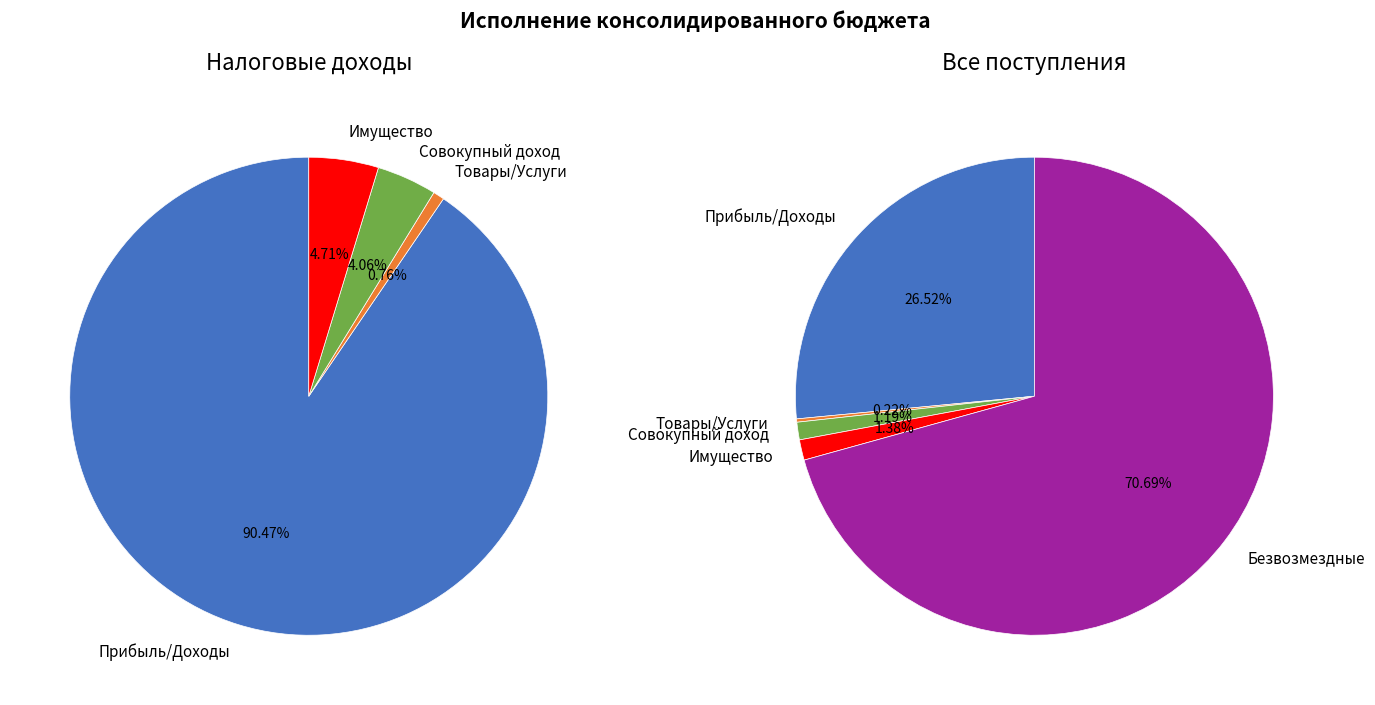

Which slice is the largest?

БЕЗВОЗМЕЗДНЫЕ ПОСТУПЛЕНИЯ